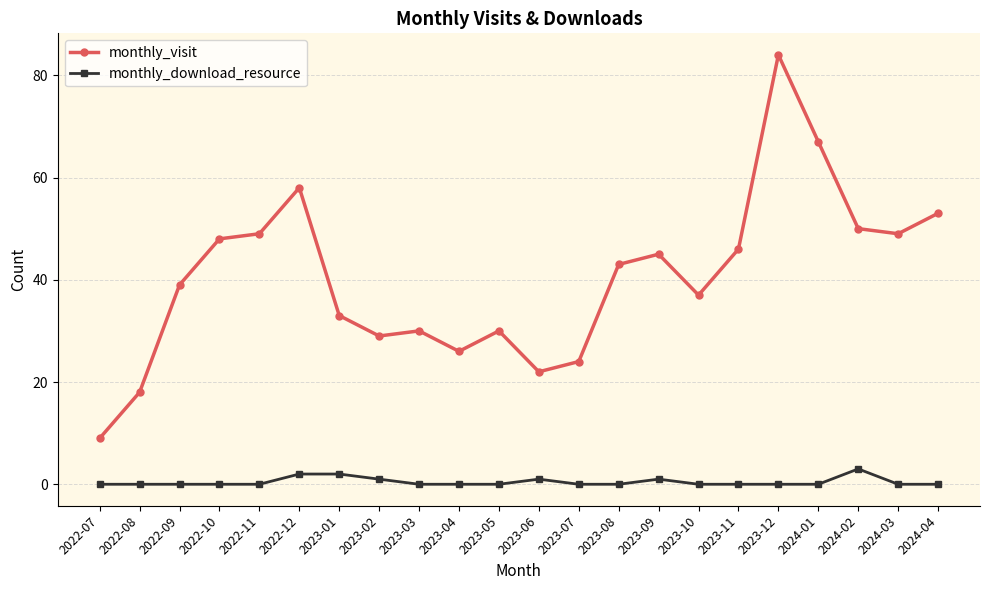

What is the spread (max minus min) of values at 2023-01?

31